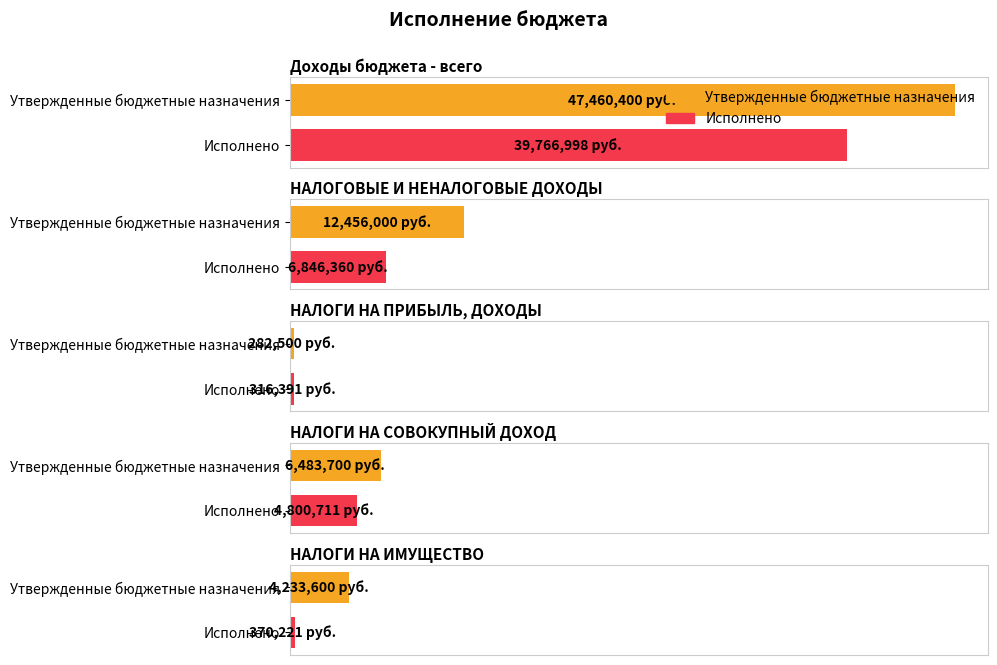

What is the total value across all series at НАЛОГОВЫЕ И НЕНАЛОГОВЫЕ ДОХОДЫ?

19302359.5